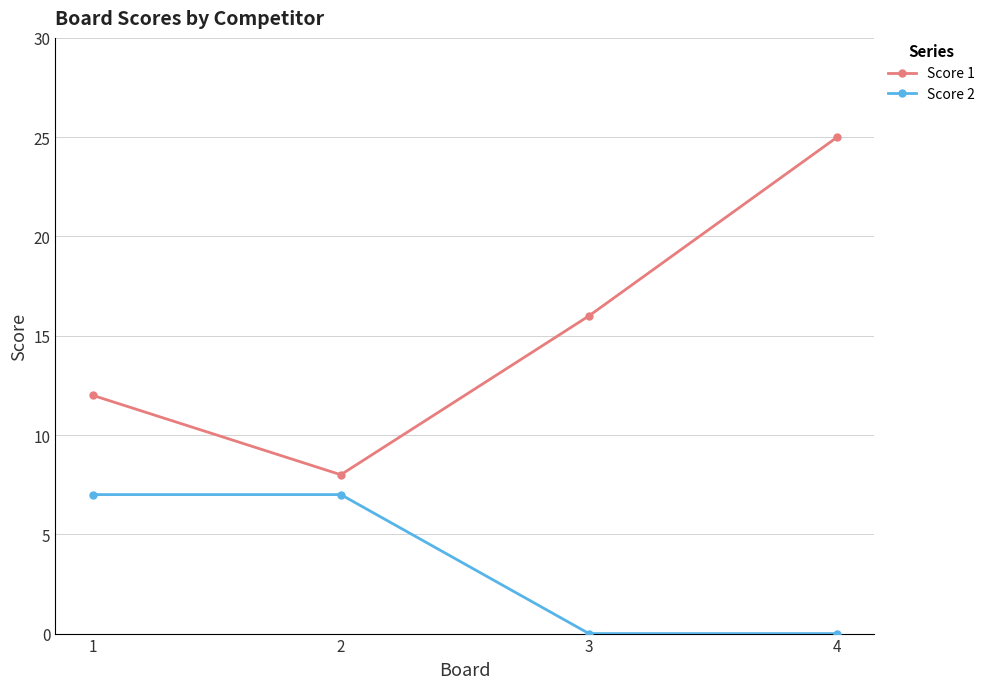

Which series has the largest total across all categories?

Score 1